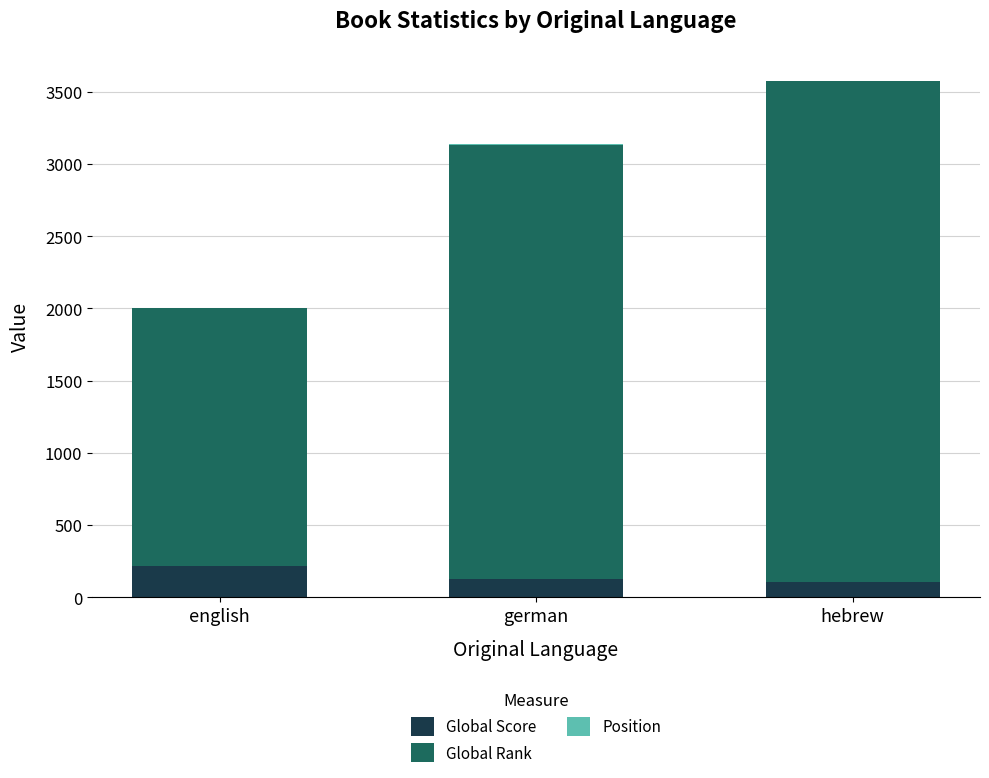

At which label does Global Score reach its peak?

english